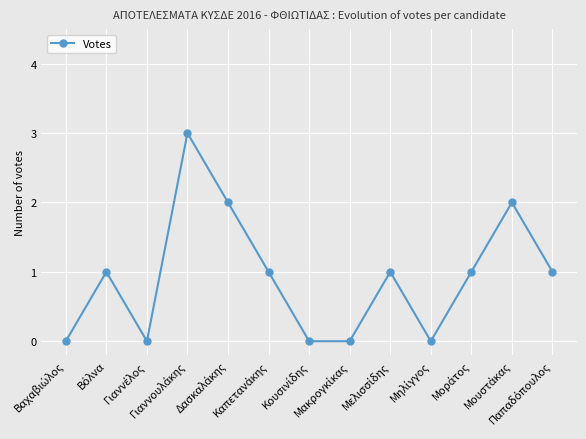

What is the greatest value displayed?

3